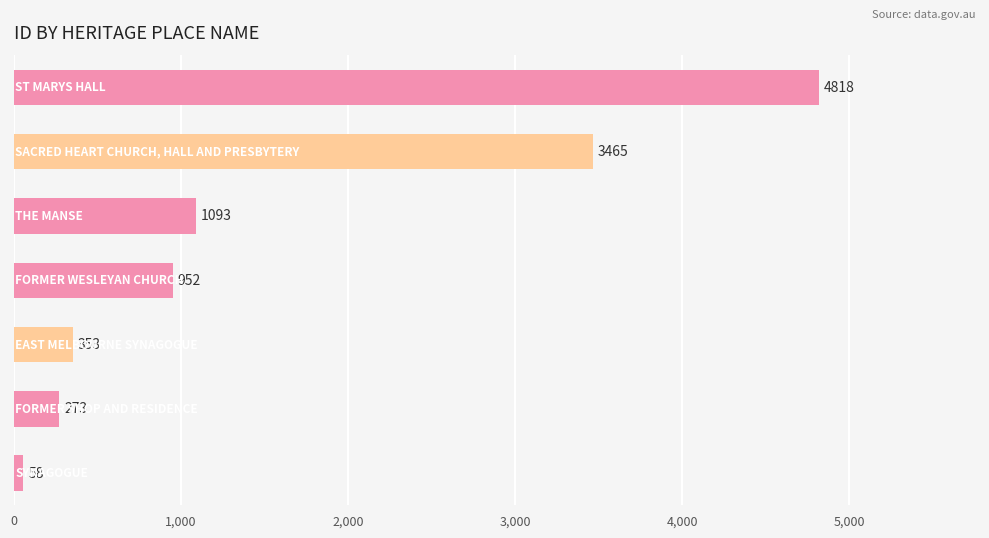

What is the minimum value shown in the chart?

58